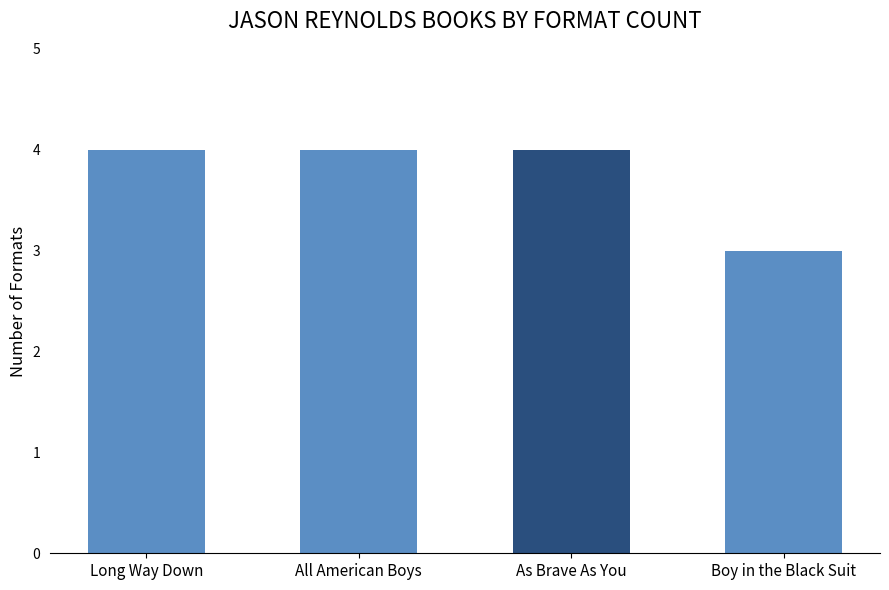

Where is the data nearest to the value 3?

Boy in the Black Suit